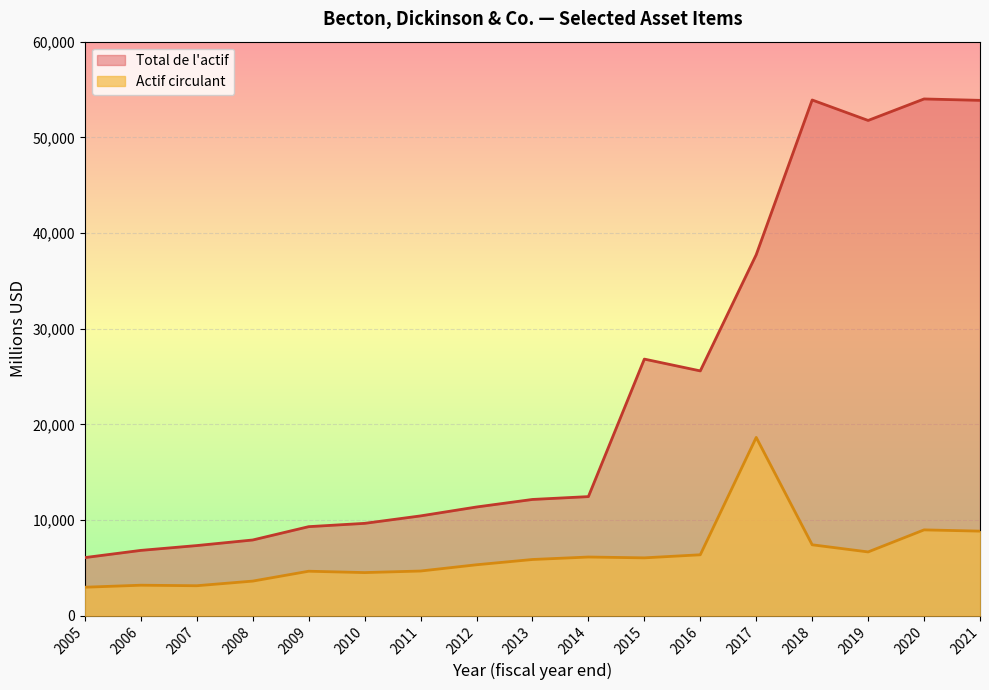

How many lines are shown in the chart?

2